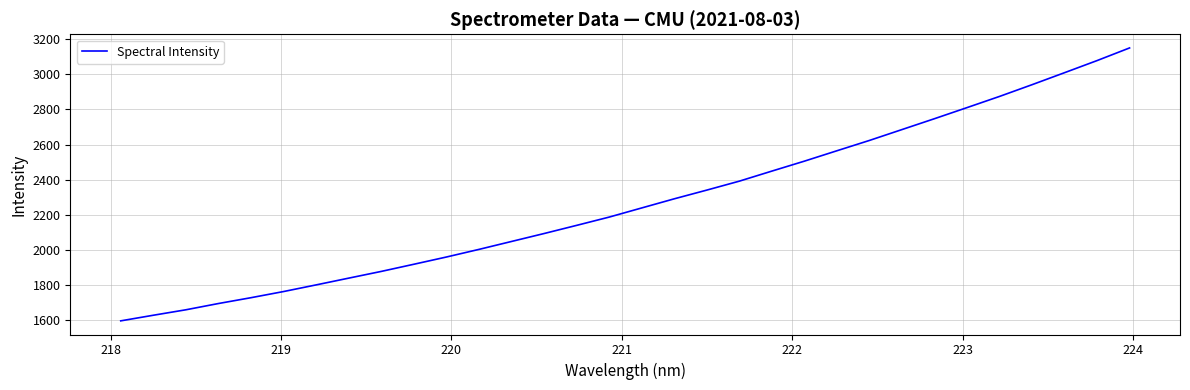

What is the smallest value displayed?

1596.7